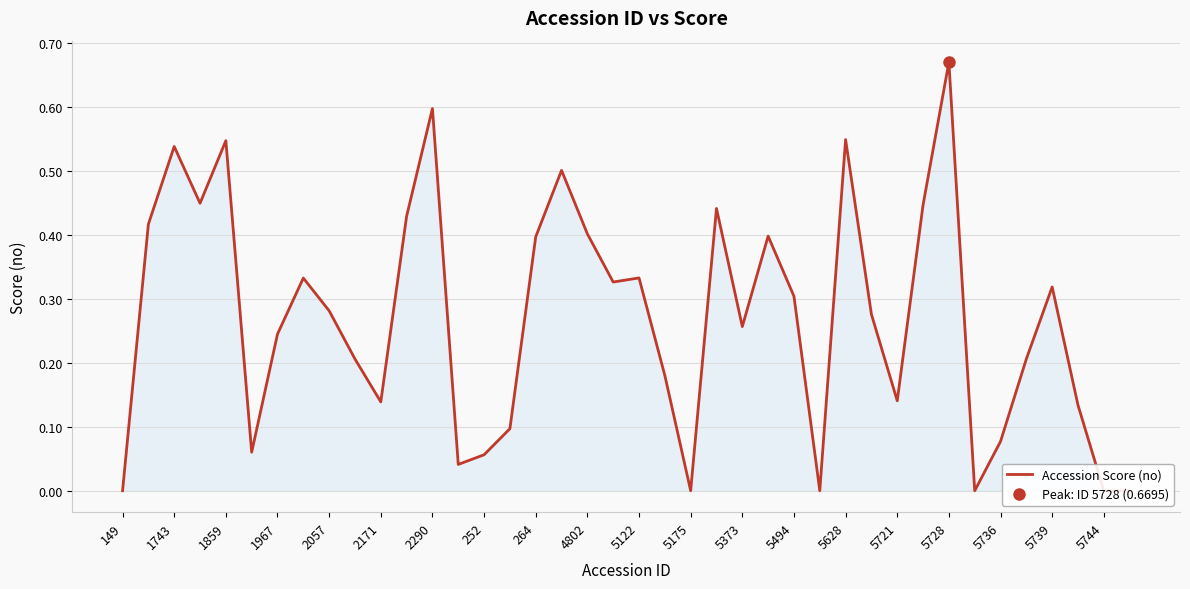

Reading left to right, list all the values displayed in this chart.

0.0	0.4	0.5	0.4	0.5	0.1	0.2	0.3	0.3	0.2	0.1	0.4	0.6	0.0	0.1	0.1	0.4	0.5	0.4	0.3	0.3	0.2	0.0	0.4	0.3	0.4	0.3	0.0	0.5	0.3	0.1	0.4	0.7	0.0	0.1	0.2	0.3	0.1	0.0	0.0